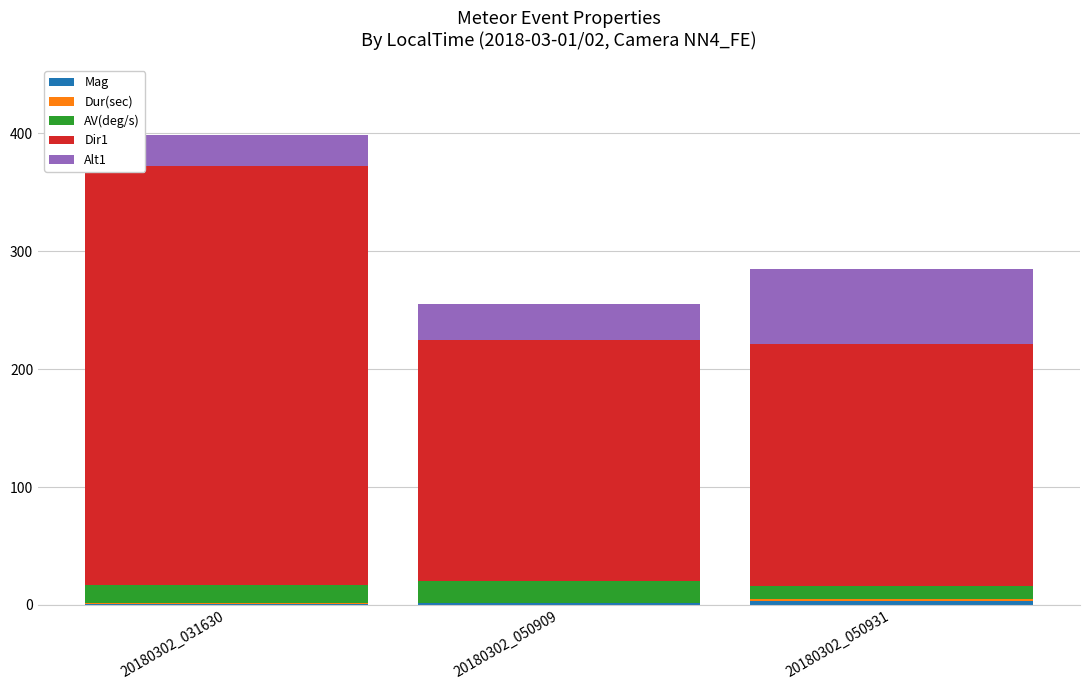

Count the number of data series in this chart.

5